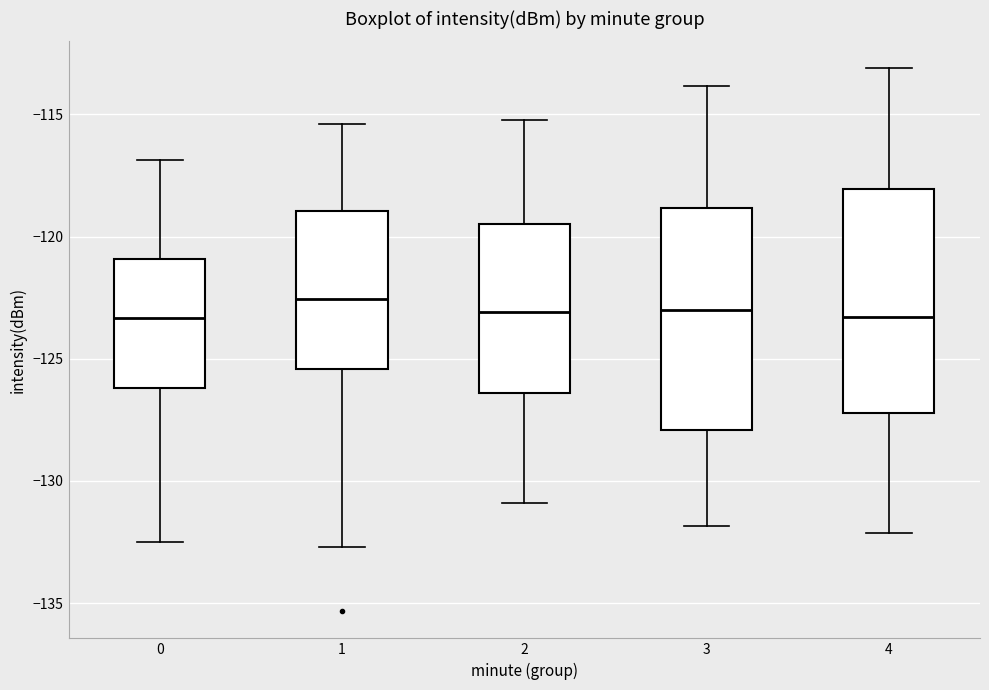

Reading left to right, transcribe this box plot: for each box, give where its median line is, the range the box spans, and where its two whiskers end, as read against the y-axis. The values are not printed on the chart, so give them approximately, as read against the axis.

0: median -123.5, box -126.0 to -121.0, whiskers -132.5 to -117.0
1: median -122.5, box -125.5 to -119.0, whiskers -132.5 to -115.5
2: median -123.0, box -126.5 to -119.5, whiskers -131.0 to -115.0
3: median -123.0, box -128.0 to -119.0, whiskers -132.0 to -114.0
4: median -123.5, box -127.0 to -118.0, whiskers -132.0 to -113.0